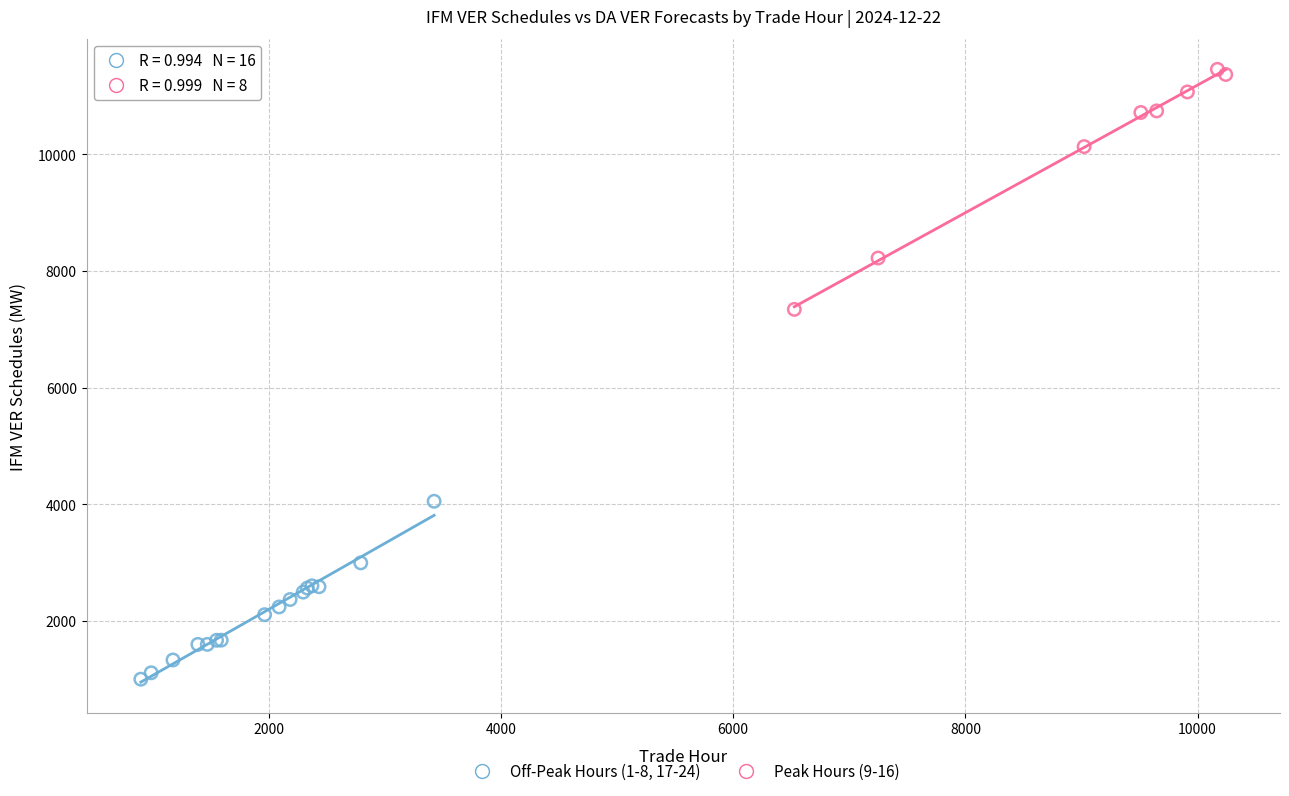

What are all the series names shown in the legend?

Off-Peak Hours (1-8, 17-24), Peak Hours (9-16)